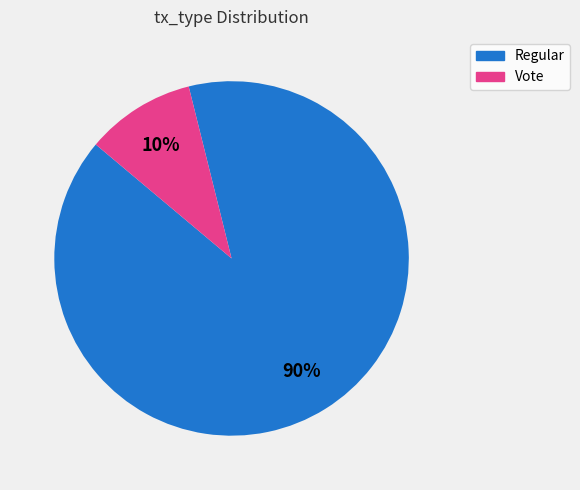

To the nearest percent, what is the average slice percentage?

50%